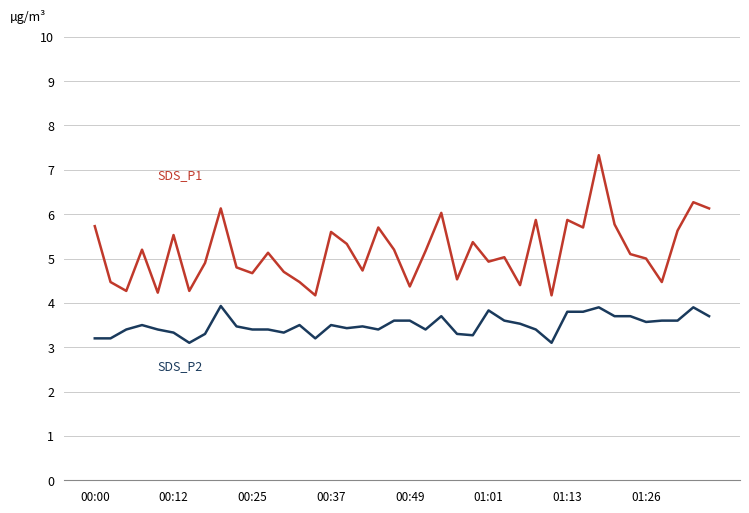

What is the smallest value displayed?

3.1